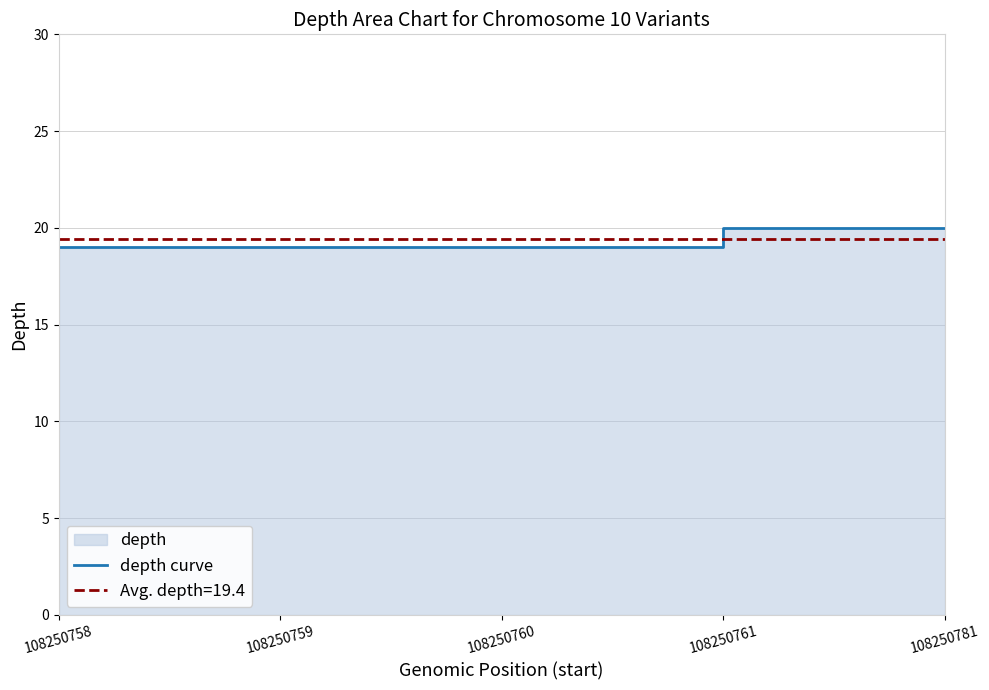

Which has a higher value, 108250759 or 108250758?

108250759